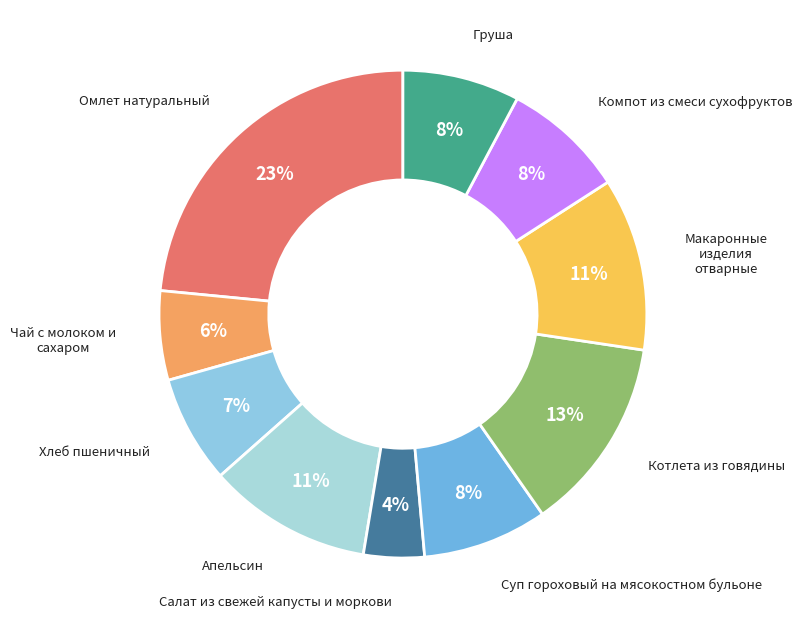

Which has a higher value, Омлет натуральный or Компот из смеси сухофруктов?

Омлет натуральный